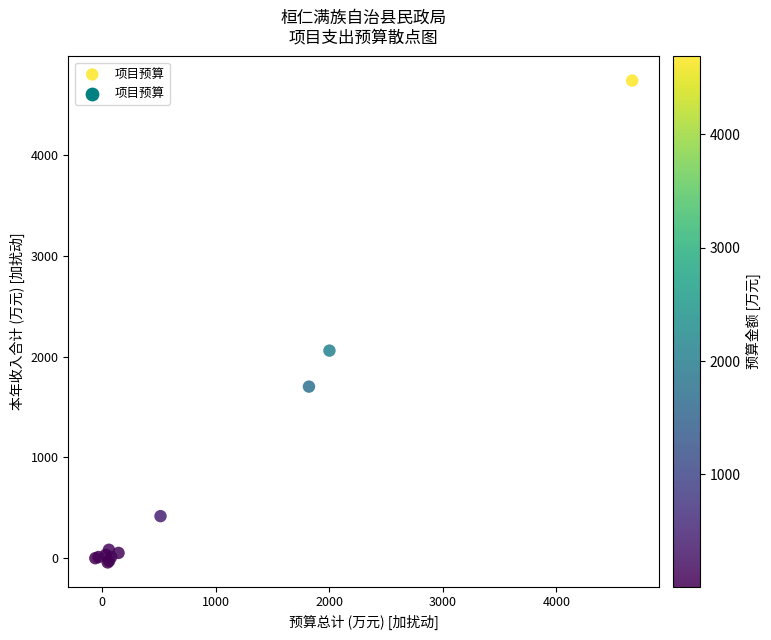

What Y value in the scatter plot is closest to 2349?

2060.0